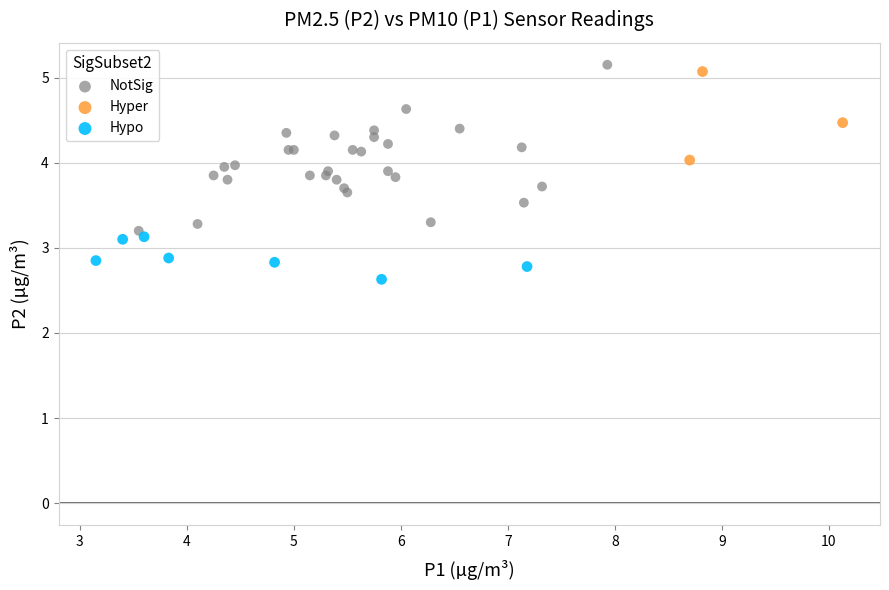

Which series reaches the minimum Y coordinate?

Hypo